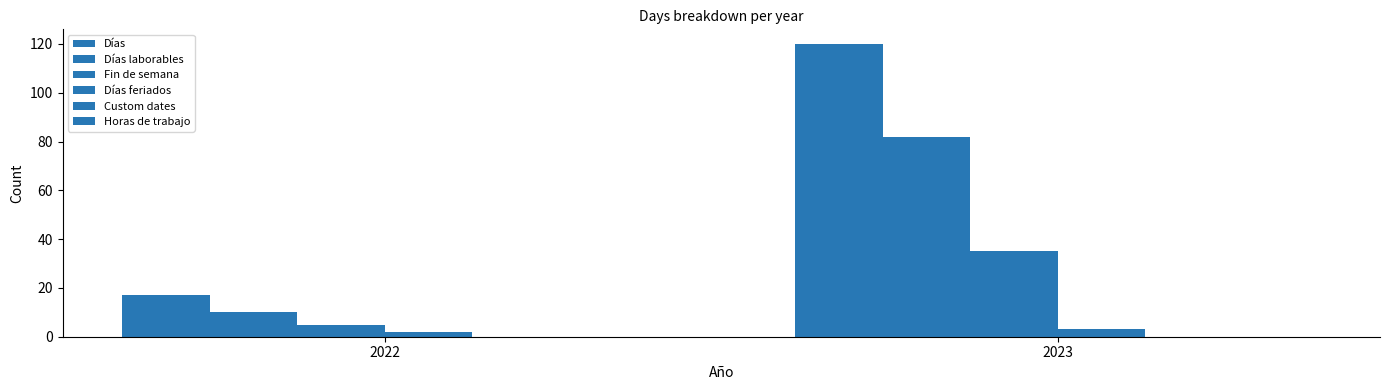

Does the chart contain any negative values?

No